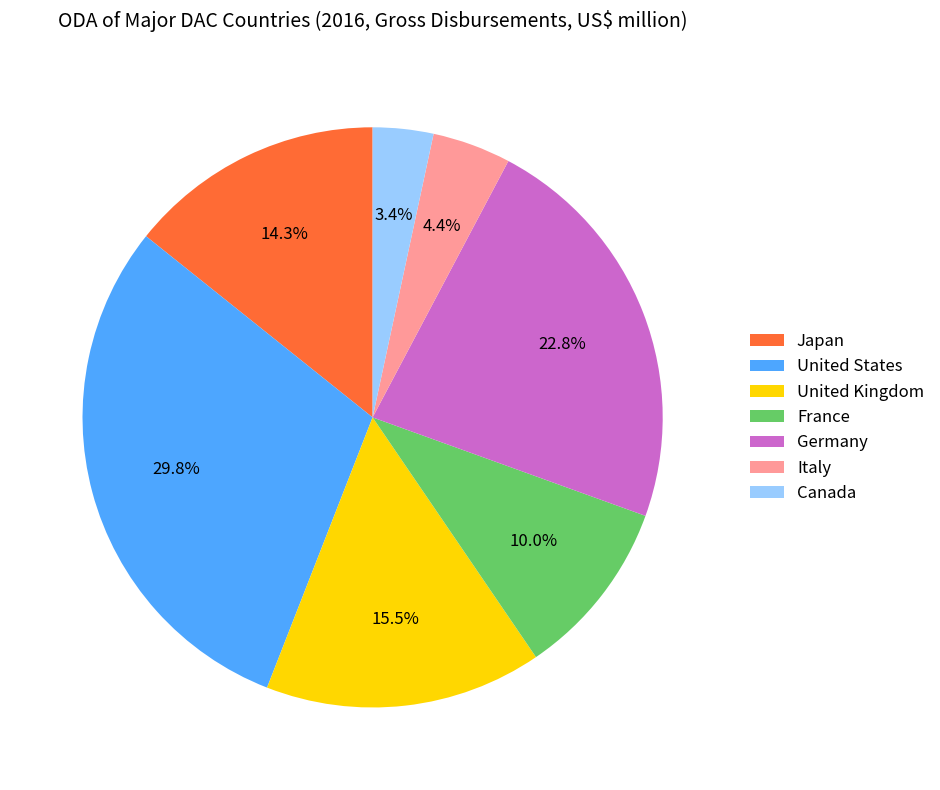

What percentage is the Canada slice, to the nearest percent?

3%